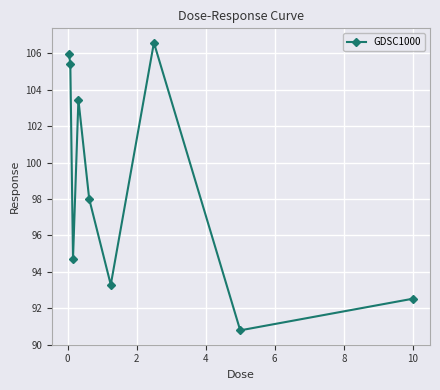

What is the value of the 4th point from the left?

103.5